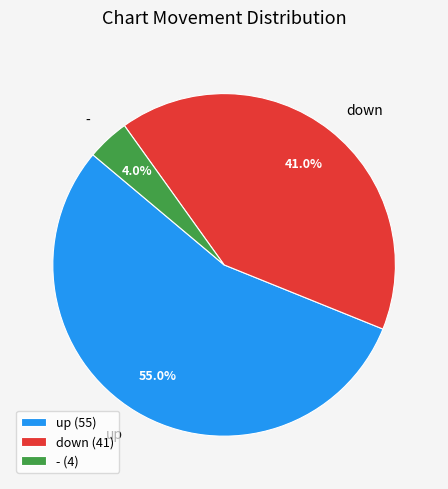

Which category has the biggest portion of the pie?

up